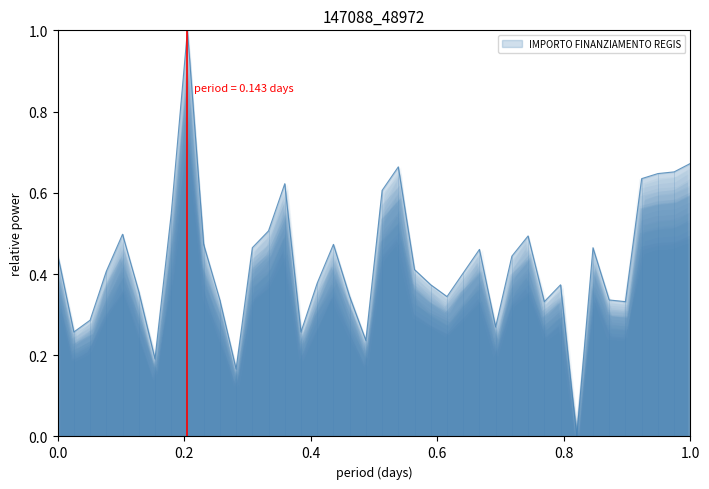

What is the difference between the maximum and minimum values?

1.0